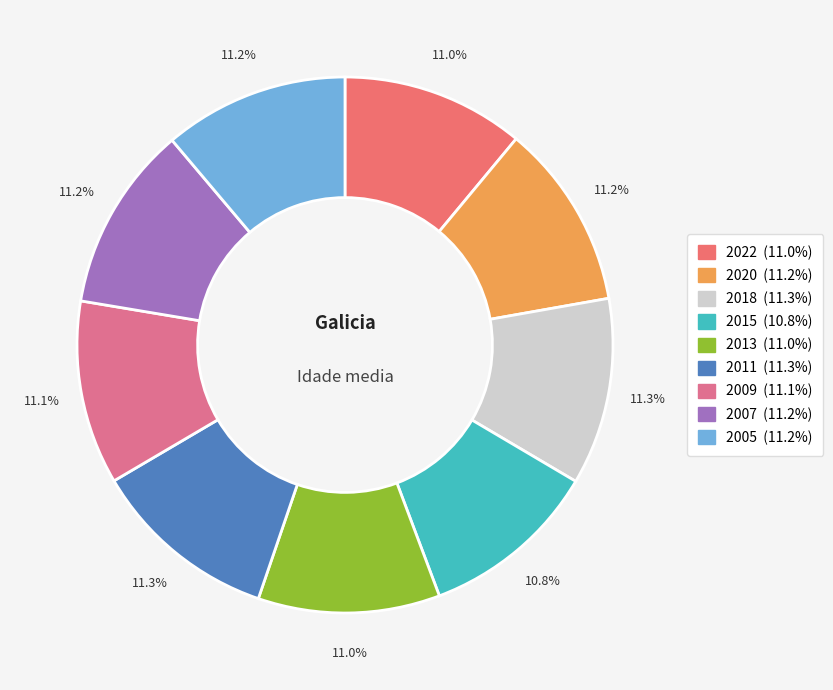

What percentage is NOT represented by 2009?

88.9%